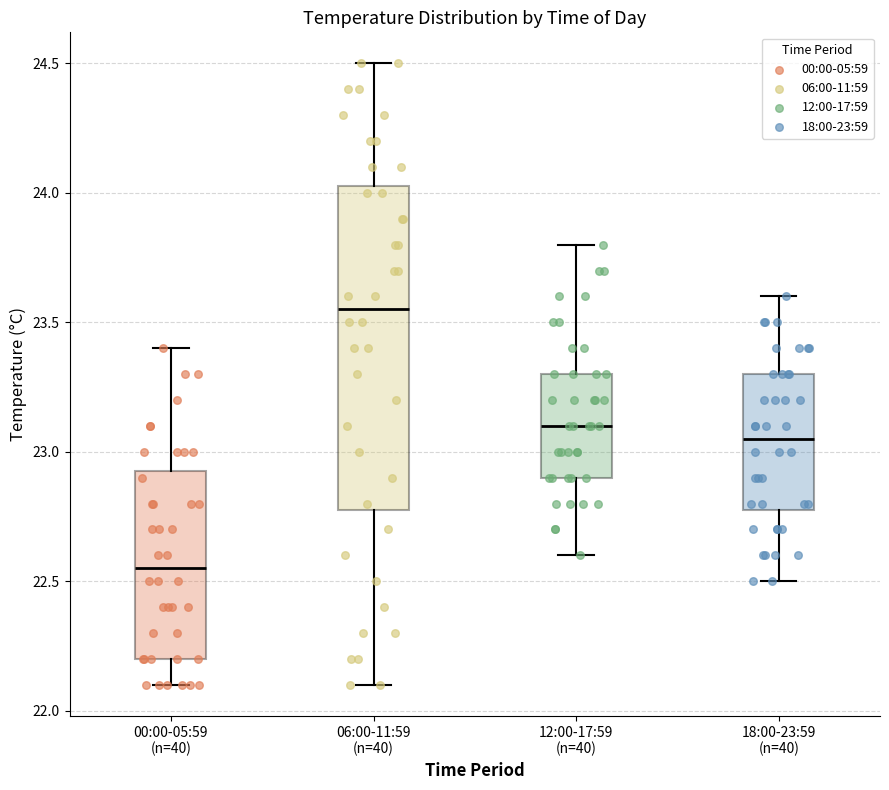

Reading left to right, read every box against the y-axis: the position of its median line, the range the box covers, and the ends of its whiskers. The values are not printed on the chart, so give them approximately, as read against the axis.

00:00-05:59 (n=40): median 22.55, box 22.20 to 22.95, whiskers 22.10 to 23.40
06:00-11:59 (n=40): median 23.55, box 22.80 to 24.05, whiskers 22.10 to 24.50
12:00-17:59 (n=40): median 23.10, box 22.90 to 23.30, whiskers 22.60 to 23.80
18:00-23:59 (n=40): median 23.05, box 22.80 to 23.30, whiskers 22.50 to 23.60